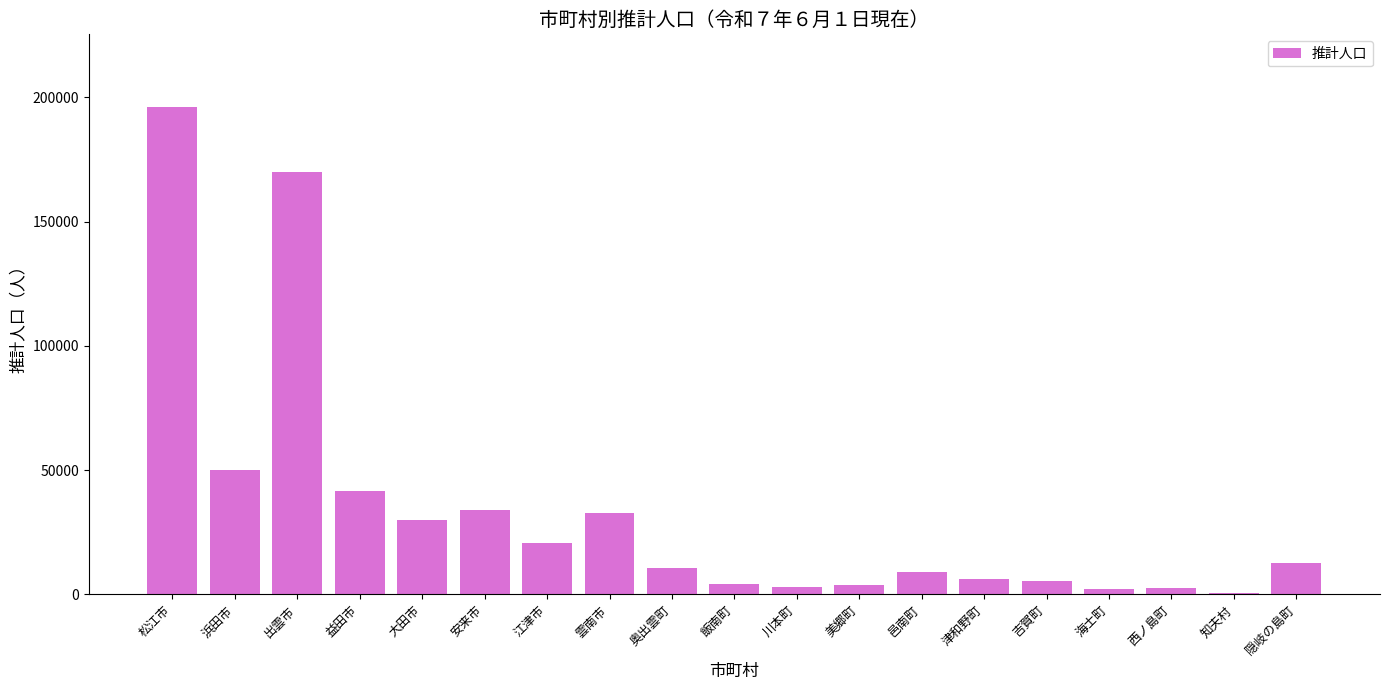

What is the change in value from 益田市 to 大田市?

-11749